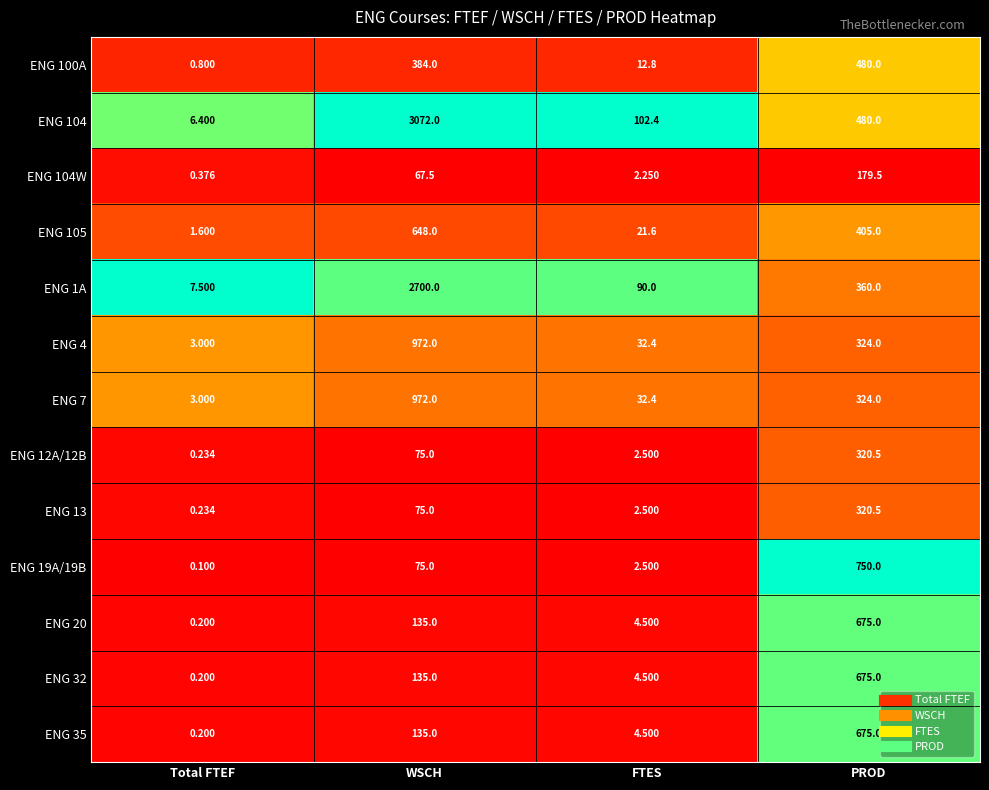

Rank the categories by ENG 100A value from highest to lowest.

PROD, WSCH, FTES, Total FTEF